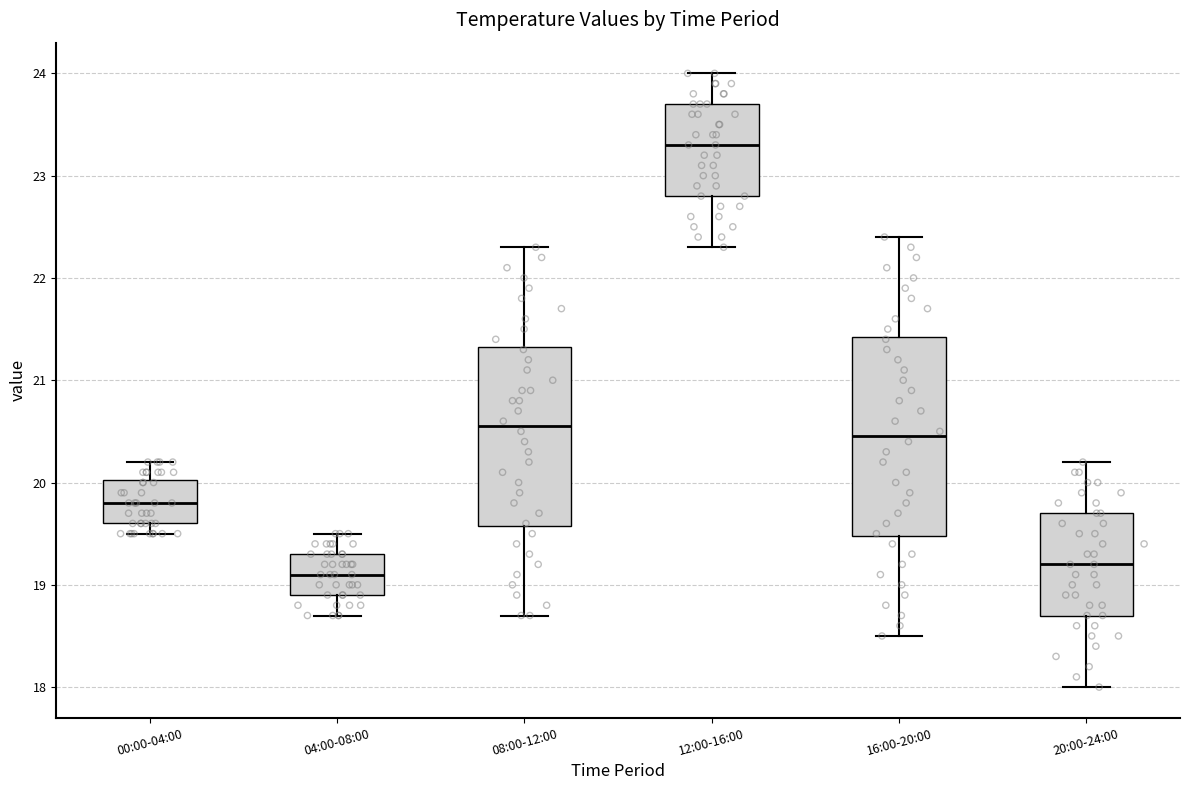

Comparing the boxes themselves (not the whiskers), which one is the tallest?

16:00-20:00